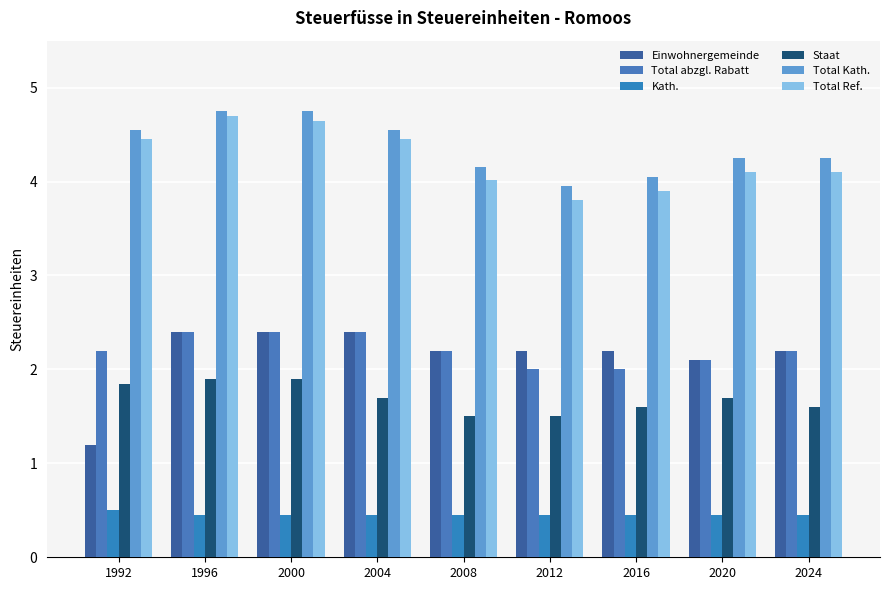

What is the highest value of the Total Kath. series?

4.8